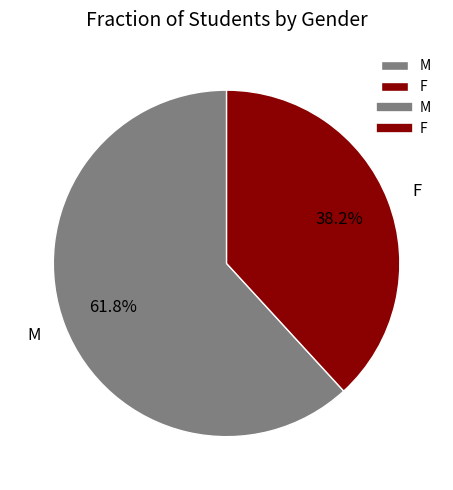

To the nearest percent, what is the difference between the largest and smallest slice percentages?

24%